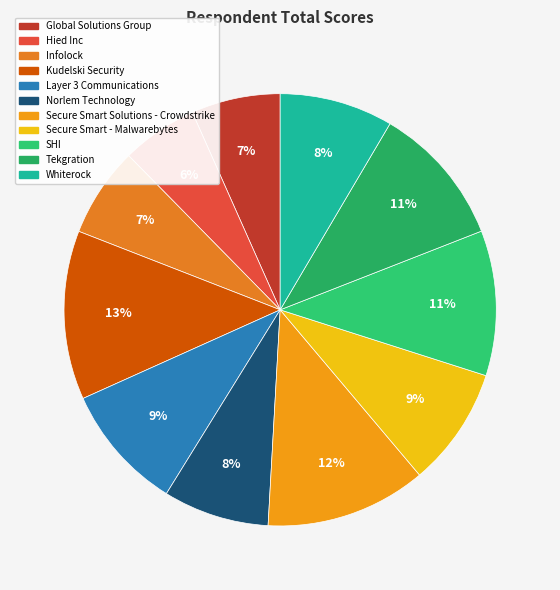

The Secure Smart Solutions - Crowdstrike slice represents 25% of the pie. True or false?

False